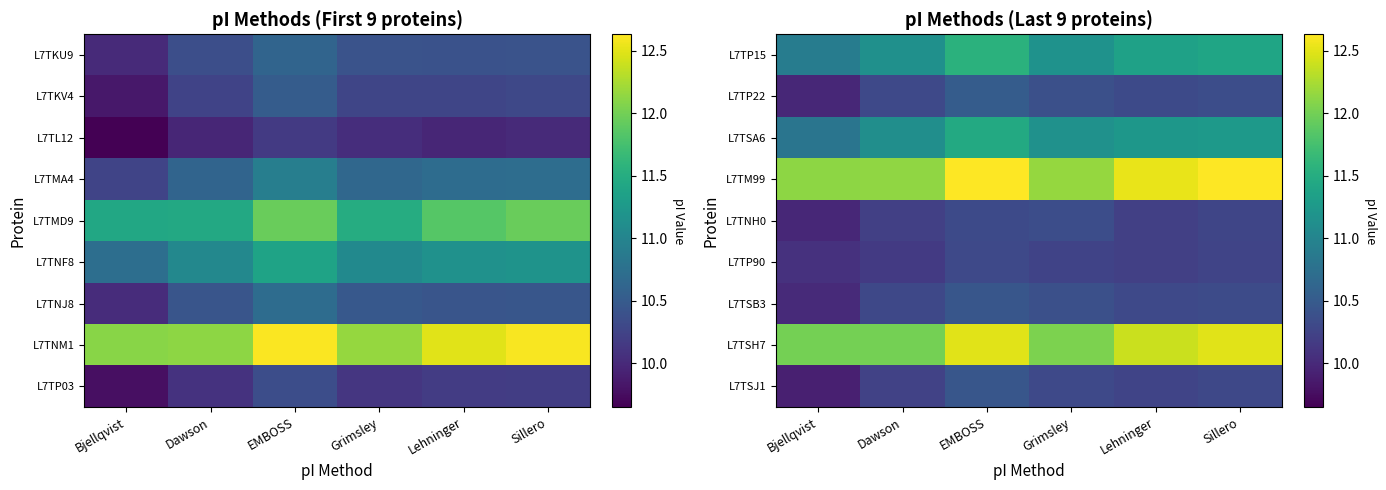

At which label does L7TSJ1 reach its minimum?

Bjellqvist